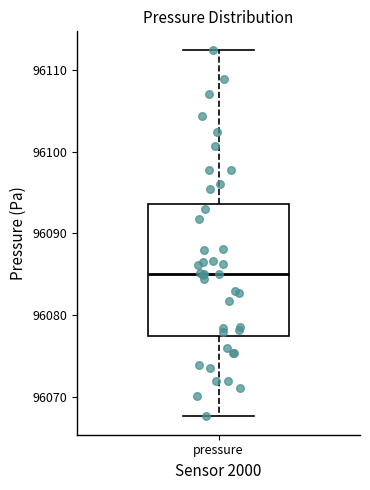

Read this box plot against the y-axis: the position of the median line, the range covered by the box, and the ends of both whiskers. The values are not printed on the chart, so give them approximately, as read against the axis.

median 96085, box 96078 to 96094, whiskers 96068 to 96112